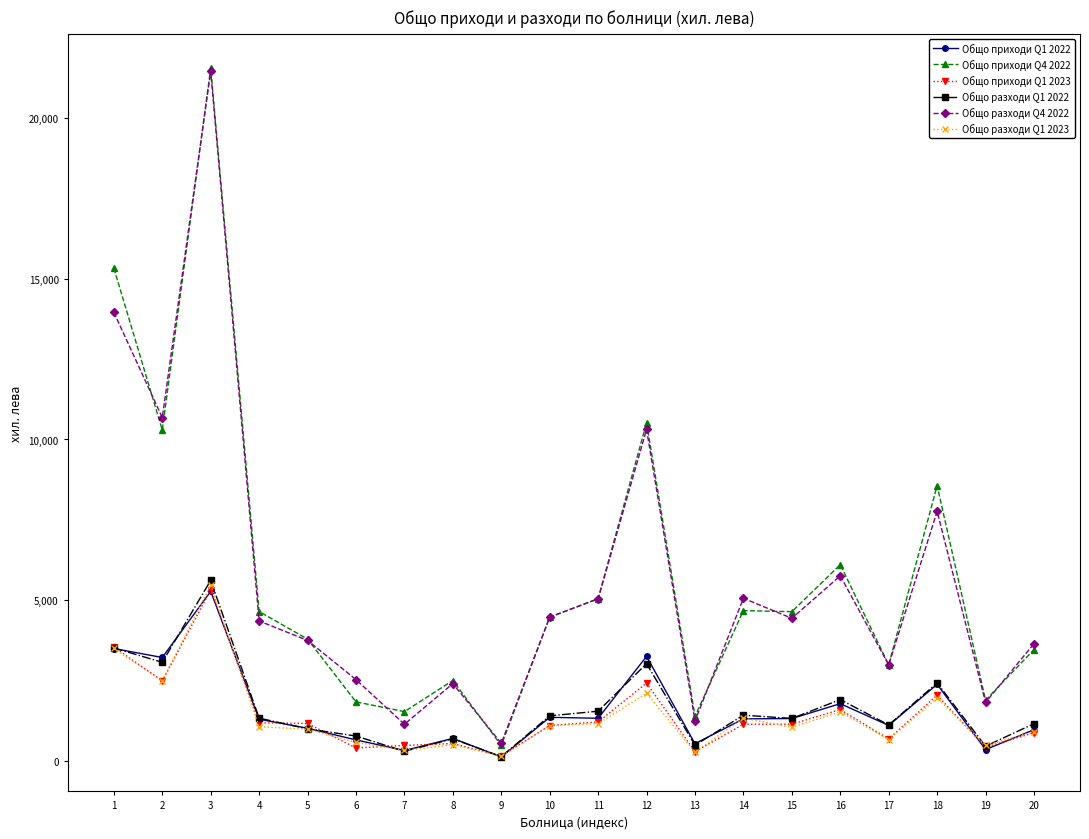

True or false: Общо разходи Q1 2023 has a value of 654.9 at 17.

True